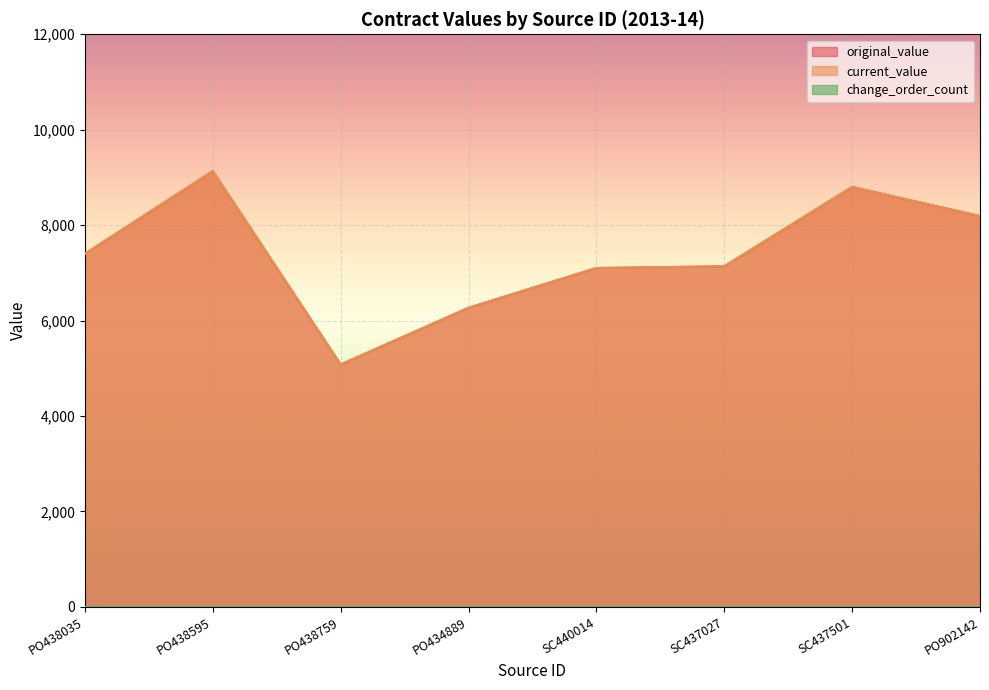

How many interior local valleys does the current_value series have?

1